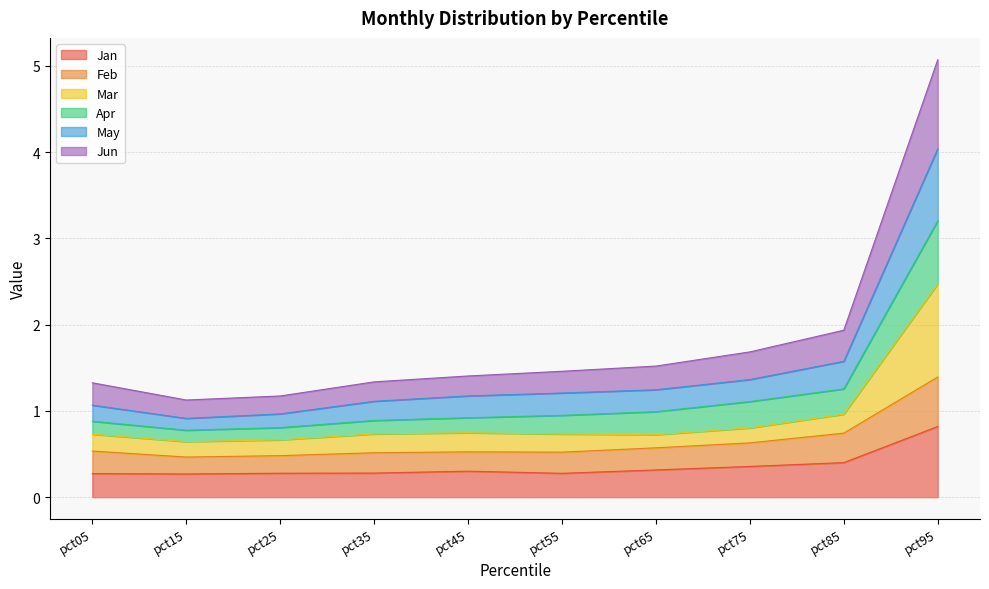

What are all the series names shown in the legend?

Jan, Feb, Mar, Apr, May, Jun